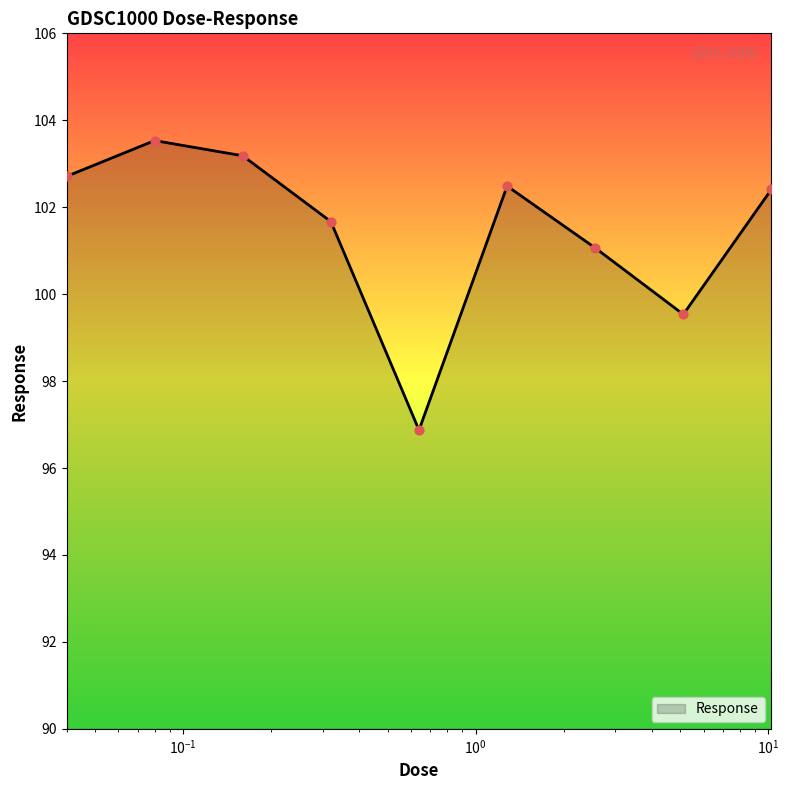

What is the difference between the maximum and minimum values?

6.7